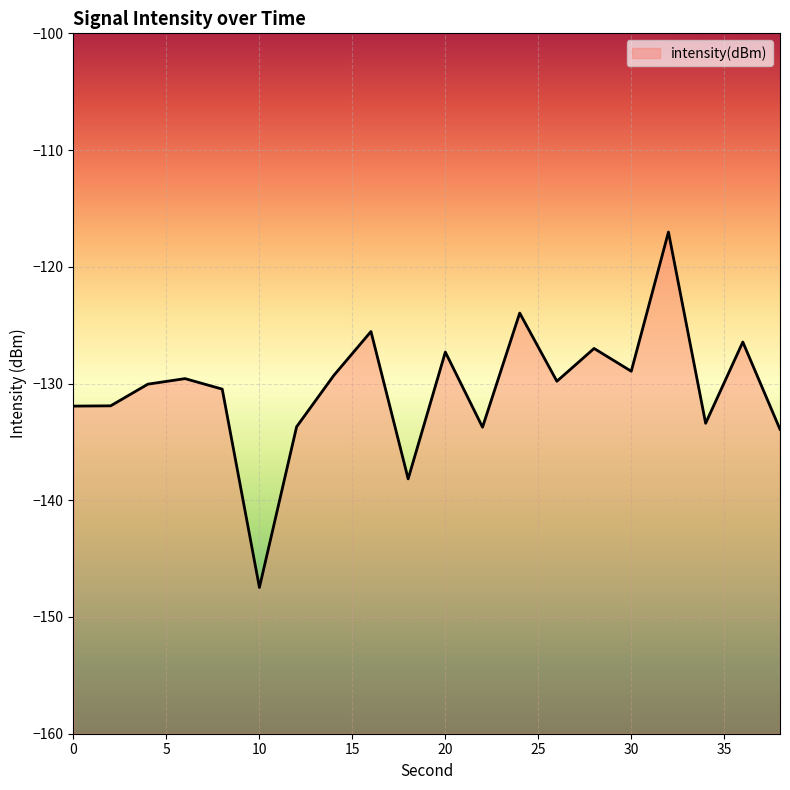

What is the value of the 3rd point from the left?

-130.1